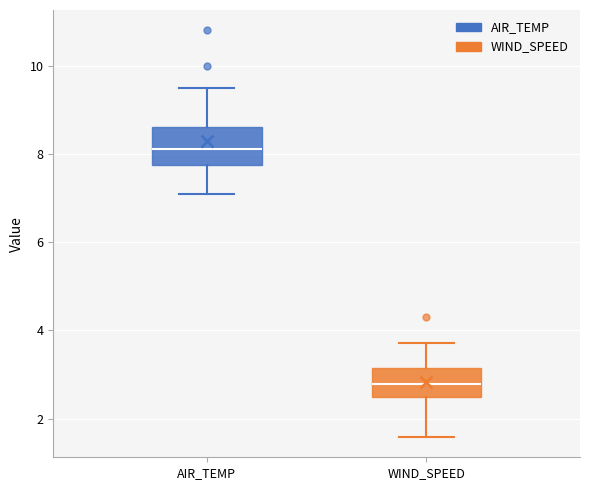

Where does the median line of the box for AIR_TEMP sit on the y-axis? The values are not printed on the chart, so give them approximately, as read against the axis.

8.2